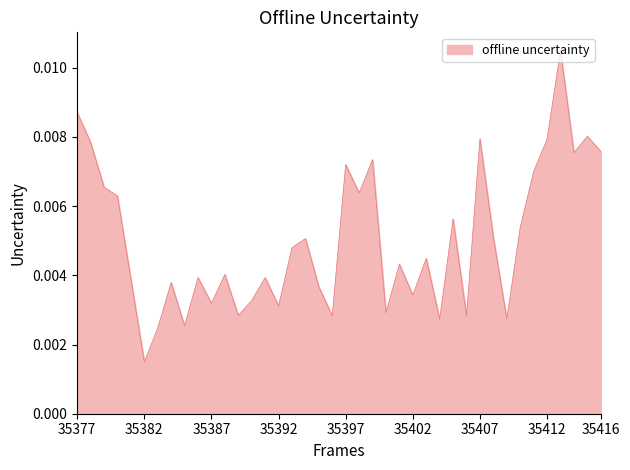

Rank the categories by value from highest to lowest.

35413, 35377, 35415, 35407, 35412, 35378, 35416, 35414, 35399, 35397, 35411, 35379, 35398, 35380, 35405, 35410, 35408, 35394, 35393, 35403, 35401, 35388, 35386, 35391, 35381, 35384, 35395, 35402, 35390, 35387, 35392, 35400, 35389, 35396, 35406, 35404, 35409, 35385, 35383, 35382